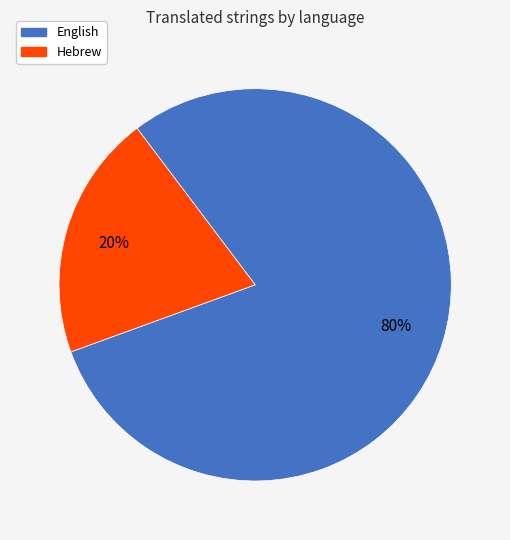

Count the number of slices in the pie.

2